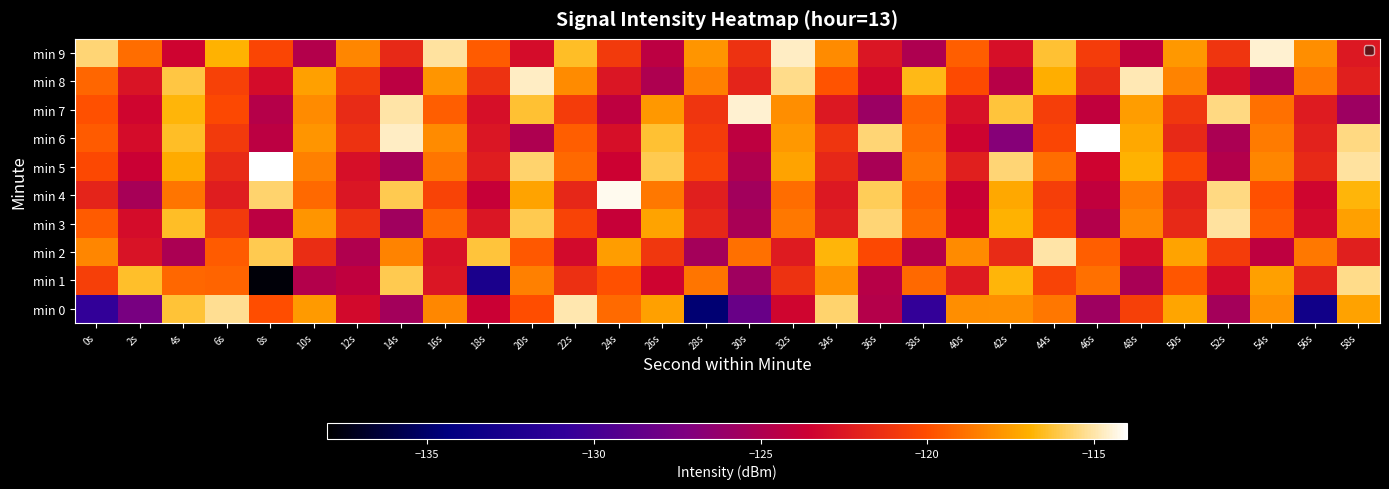

Reading left to right, extract all data points from this chart.

min 0: 0s=-130.8	2s=-127.5	4s=-116.3	6s=-115.2	8s=-120.0	10s=-117.6	12s=-123.1	14s=-125.5	16s=-118.2	18s=-123.7	20s=-120.0	22s=-114.9	24s=-119.1	26s=-117.5	28s=-134.7	30s=-128.3	32s=-123.3	34s=-115.6	36s=-124.7	38s=-130.8	40s=-118.0	42s=-117.9	44s=-118.7	46s=-125.8	48s=-120.6	50s=-117.3	52s=-125.5	54s=-117.9	56s=-133.1	58s=-117.4
min 1: 0s=-120.6	2s=-116.4	4s=-119.2	6s=-119.3	8s=-137.7	10s=-124.7	12s=-124.1	14s=-116.0	16s=-122.5	18s=-132.5	20s=-118.4	22s=-121.3	24s=-119.9	26s=-123.5	28s=-118.8	30s=-125.7	32s=-121.2	34s=-117.9	36s=-124.6	38s=-119.1	40s=-122.3	42s=-116.8	44s=-120.5	46s=-118.9	48s=-125.2	50s=-119.7	52s=-123.0	54s=-117.5	56s=-121.9	58s=-115.3
min 2: 0s=-118.2	2s=-122.7	4s=-125.1	6s=-119.6	8s=-116.0	10s=-121.5	12s=-124.9	14s=-118.3	16s=-122.8	18s=-116.2	20s=-119.7	22s=-123.1	24s=-117.6	26s=-121.0	28s=-125.4	30s=-118.9	32s=-122.3	34s=-116.8	36s=-120.2	38s=-124.7	40s=-118.1	42s=-121.6	44s=-115.0	46s=-119.4	48s=-122.9	50s=-117.3	52s=-120.8	54s=-124.2	56s=-118.7	58s=-122.1
min 3: 0s=-119.6	2s=-123.0	4s=-116.4	6s=-120.9	8s=-124.3	10s=-117.8	12s=-121.2	14s=-125.7	16s=-119.1	18s=-122.6	20s=-116.0	22s=-120.4	24s=-123.9	26s=-117.3	28s=-121.8	30s=-125.2	32s=-118.7	34s=-122.1	36s=-115.6	38s=-119.0	40s=-123.4	42s=-116.9	44s=-120.3	46s=-124.8	48s=-118.2	50s=-121.7	52s=-115.1	54s=-119.6	56s=-123.0	58s=-117.4
min 4: 0s=-121.9	2s=-125.3	4s=-118.8	6s=-122.2	8s=-115.7	10s=-119.1	12s=-122.6	14s=-116.0	16s=-120.4	18s=-123.9	20s=-117.3	22s=-121.8	24s=-114.2	26s=-118.7	28s=-122.1	30s=-125.6	32s=-119.0	34s=-122.4	36s=-115.9	38s=-119.3	40s=-123.8	42s=-117.2	44s=-120.7	46s=-124.1	48s=-118.6	50s=-122.0	52s=-115.4	54s=-119.9	56s=-123.3	58s=-116.8
min 5: 0s=-120.2	2s=-123.7	4s=-117.1	6s=-121.6	8s=-114.0	10s=-118.4	12s=-122.9	14s=-125.3	16s=-118.8	18s=-122.2	20s=-115.7	22s=-119.1	24s=-123.6	26s=-116.0	28s=-120.4	30s=-124.9	32s=-117.3	34s=-121.8	36s=-125.2	38s=-118.7	40s=-122.1	42s=-115.6	44s=-119.0	46s=-123.4	48s=-116.9	50s=-120.3	52s=-124.8	54s=-118.2	56s=-121.7	58s=-115.1
min 6: 0s=-119.6	2s=-123.0	4s=-116.4	6s=-120.9	8s=-124.3	10s=-117.8	12s=-121.2	14s=-114.7	16s=-118.1	18s=-122.6	20s=-125.0	22s=-119.4	24s=-122.9	26s=-116.3	28s=-120.8	30s=-124.2	32s=-117.7	34s=-121.1	36s=-115.6	38s=-119.0	40s=-123.4	42s=-126.9	44s=-120.3	46s=-113.8	48s=-117.2	50s=-121.7	52s=-125.1	54s=-118.6	56s=-122.0	58s=-115.4
min 7: 0s=-119.9	2s=-123.3	4s=-116.8	6s=-120.2	8s=-124.7	10s=-118.1	12s=-121.6	14s=-115.0	16s=-119.4	18s=-122.9	20s=-116.3	22s=-120.8	24s=-124.2	26s=-117.7	28s=-121.1	30s=-114.6	32s=-118.0	34s=-122.4	36s=-125.9	38s=-119.3	40s=-122.8	42s=-116.2	44s=-120.7	46s=-124.1	48s=-117.6	50s=-121.0	52s=-115.4	54s=-118.9	56s=-122.3	58s=-125.8
min 8: 0s=-119.2	2s=-122.7	4s=-116.1	6s=-120.6	8s=-123.0	10s=-117.4	12s=-120.9	14s=-124.3	16s=-117.8	18s=-121.2	20s=-114.7	22s=-118.1	24s=-122.6	26s=-125.0	28s=-118.4	30s=-121.9	32s=-115.3	34s=-119.8	36s=-123.2	38s=-116.7	40s=-120.1	42s=-124.6	44s=-117.0	46s=-121.4	48s=-114.9	50s=-118.3	52s=-122.8	54s=-125.2	56s=-118.7	58s=-122.1
min 9: 0s=-115.6	2s=-119.0	4s=-123.4	6s=-116.9	8s=-120.3	10s=-124.8	12s=-118.2	14s=-121.7	16s=-115.1	18s=-119.6	20s=-123.0	22s=-116.4	24s=-120.9	26s=-124.3	28s=-117.8	30s=-121.2	32s=-114.7	34s=-118.1	36s=-122.6	38s=-125.0	40s=-119.4	42s=-122.9	44s=-116.3	46s=-120.8	48s=-124.2	50s=-117.7	52s=-121.1	54s=-114.6	56s=-118.0	58s=-122.4